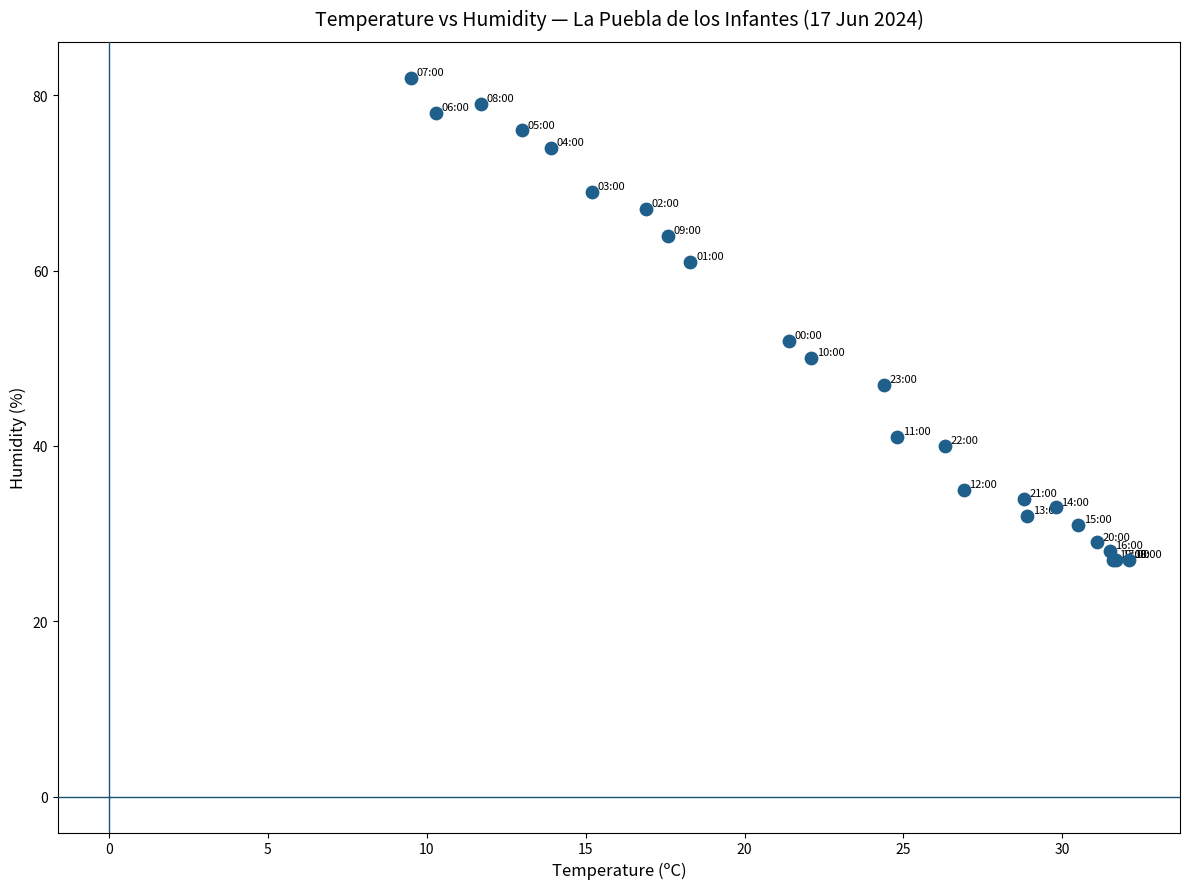

What Y value in the scatter plot is closest to 54?

52